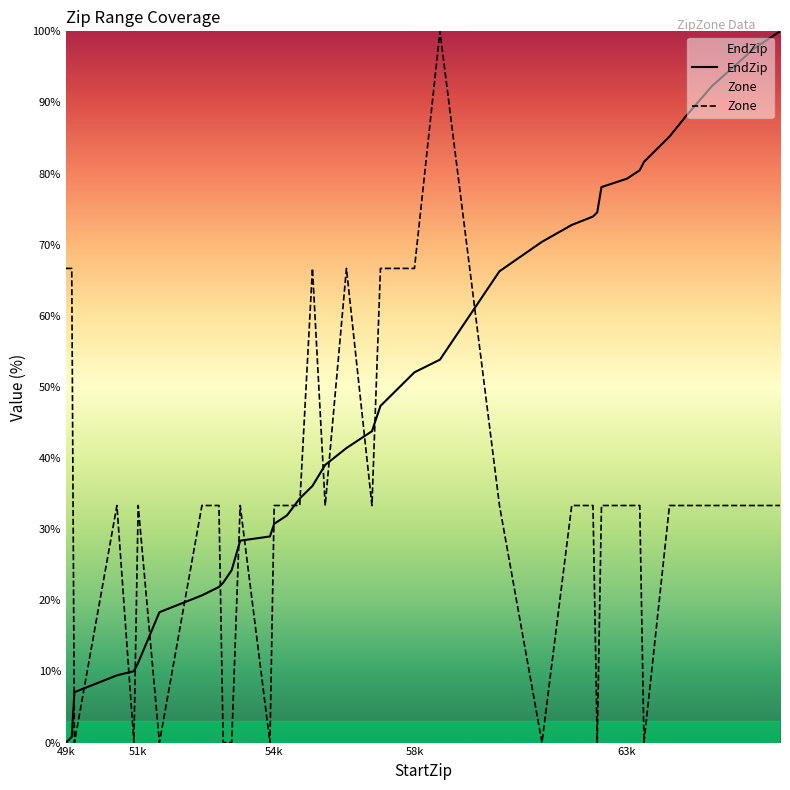

What is the maximum value for EndZip?

100.0